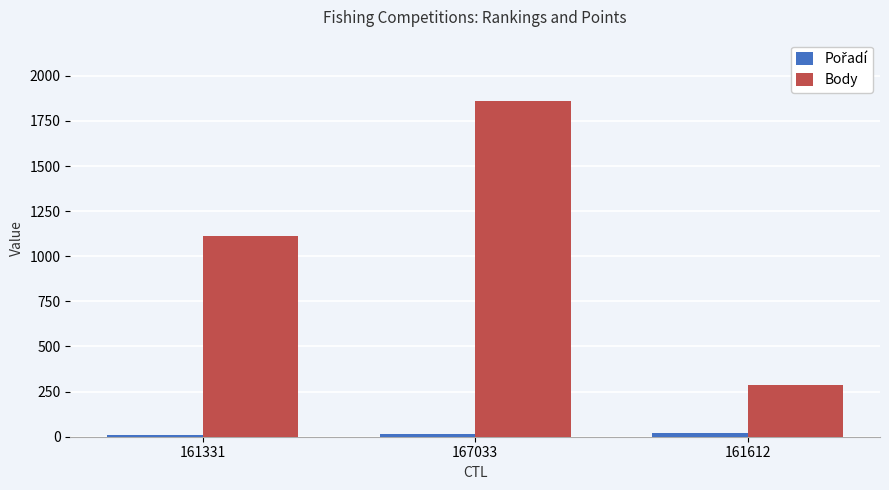

What is the highest value of the Body series?

1861